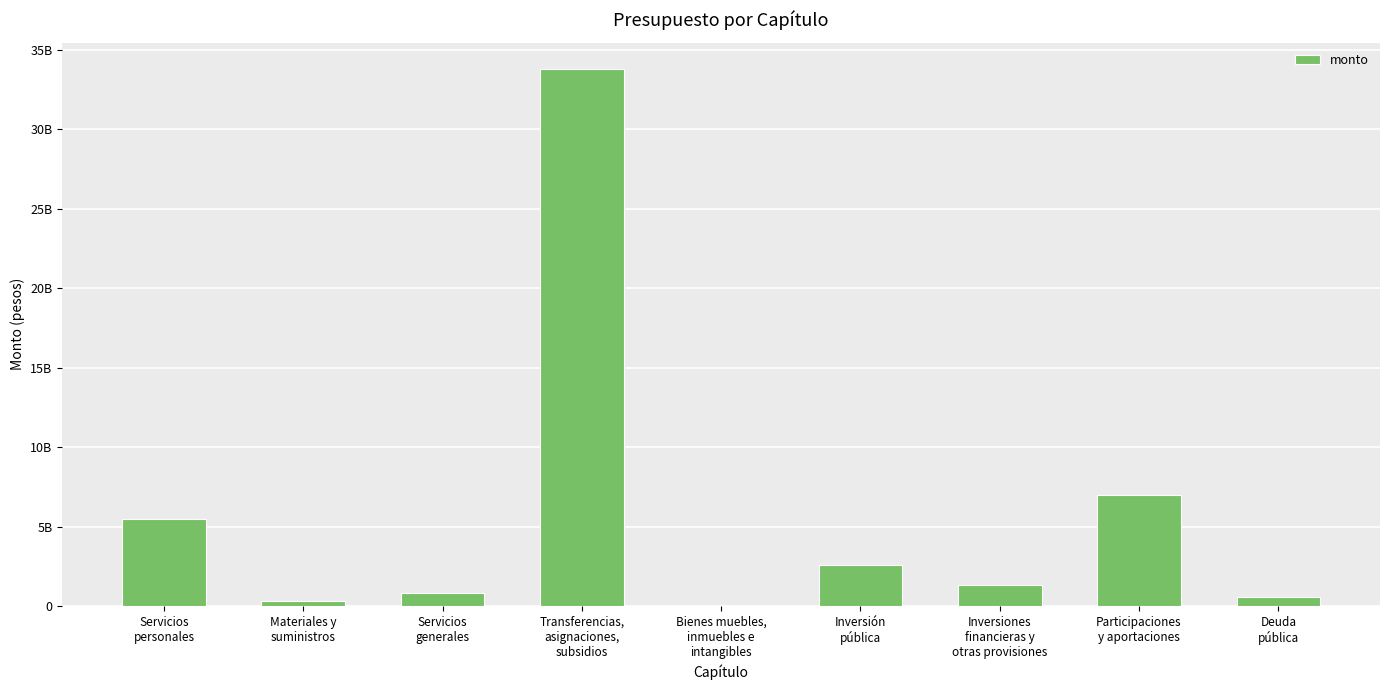

What is the difference between the second highest and second lowest values?

6675220606